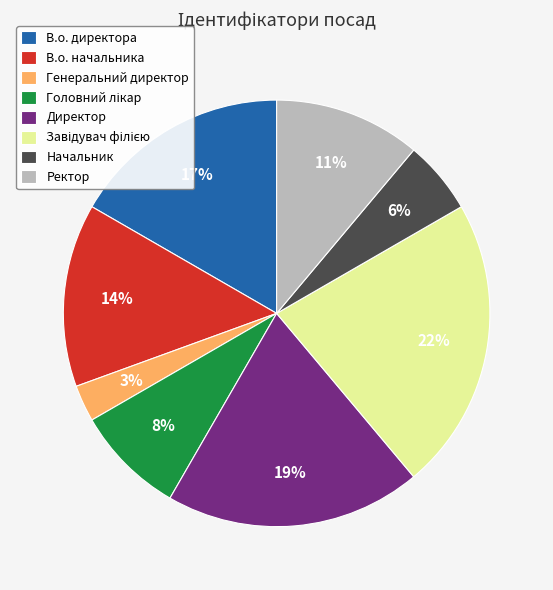

What percentage is the Начальник slice, to the nearest percent?

6%